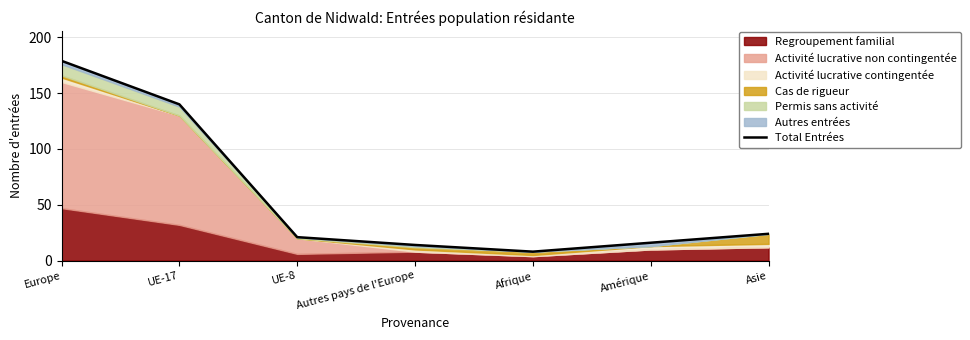

Reading right to left, list all the values displayed in this chart.

24	16	8	14	21	140	179